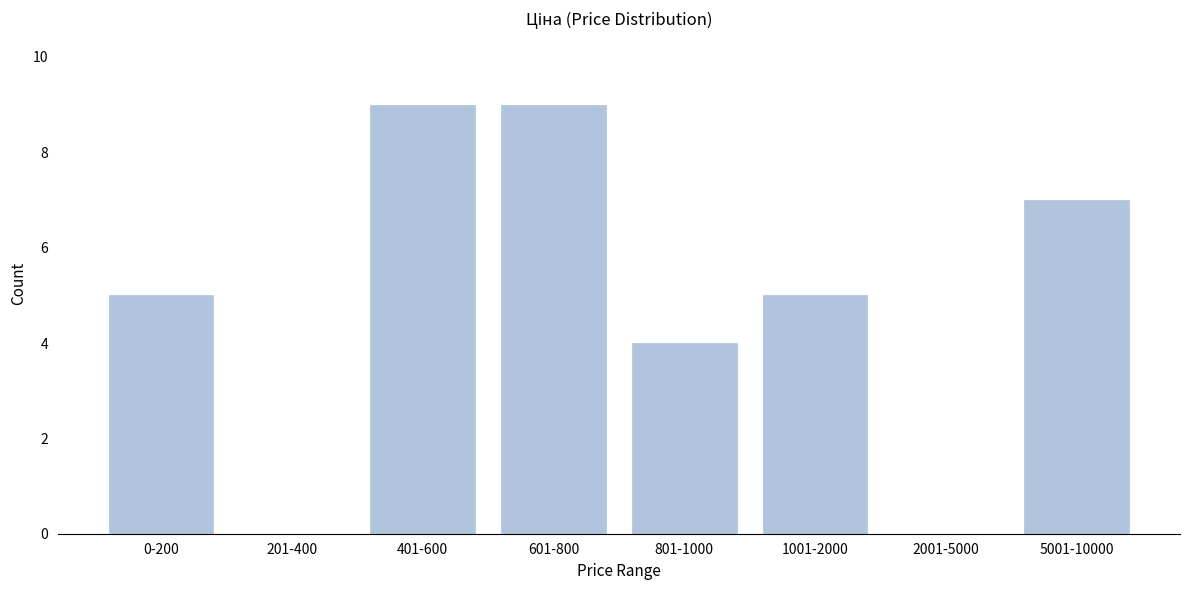

Reading left to right, list all the values displayed in this chart.

0-200=5	201-400=0	401-600=9	601-800=9	801-1000=4	1001-2000=5	2001-5000=0	5001-10000=7